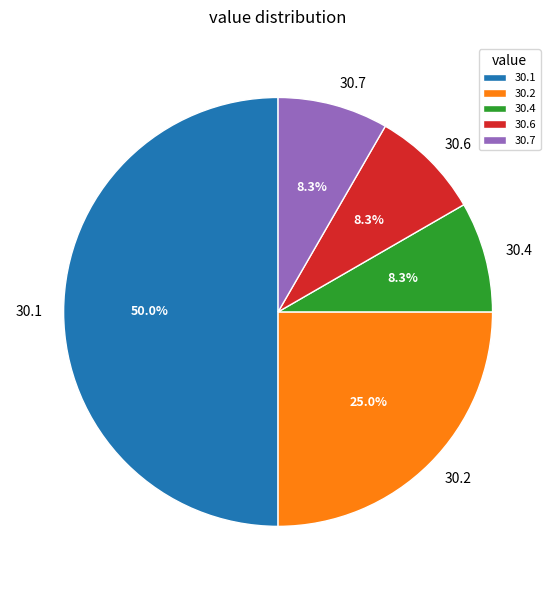

Approximately how many times larger is the value at 30.7 compared to 30.4?

1.0